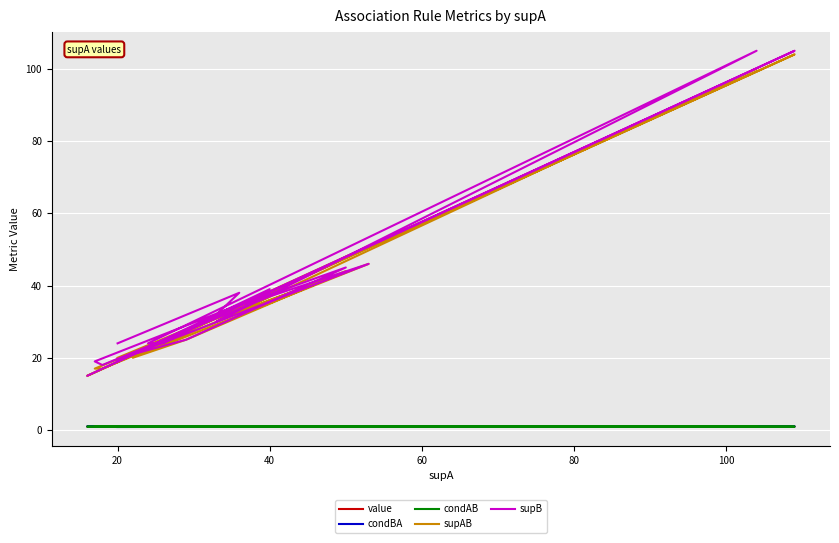

The value of supAB at 10 is 10.6. True or false?

False